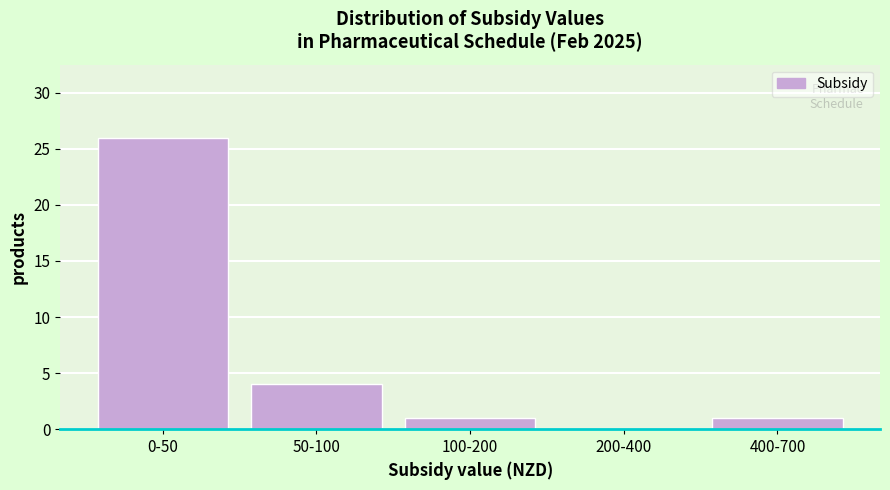

Reading left to right, extract all data points from this chart.

0-50=26	50-100=4	100-200=1	200-400=0	400-700=1